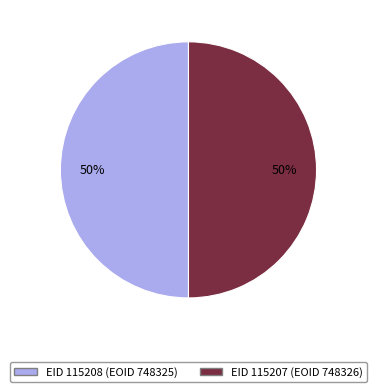

Is the sum of EID 115208 (EOID 748325) and EID 115207 (EOID 748326) greater than half?

Yes